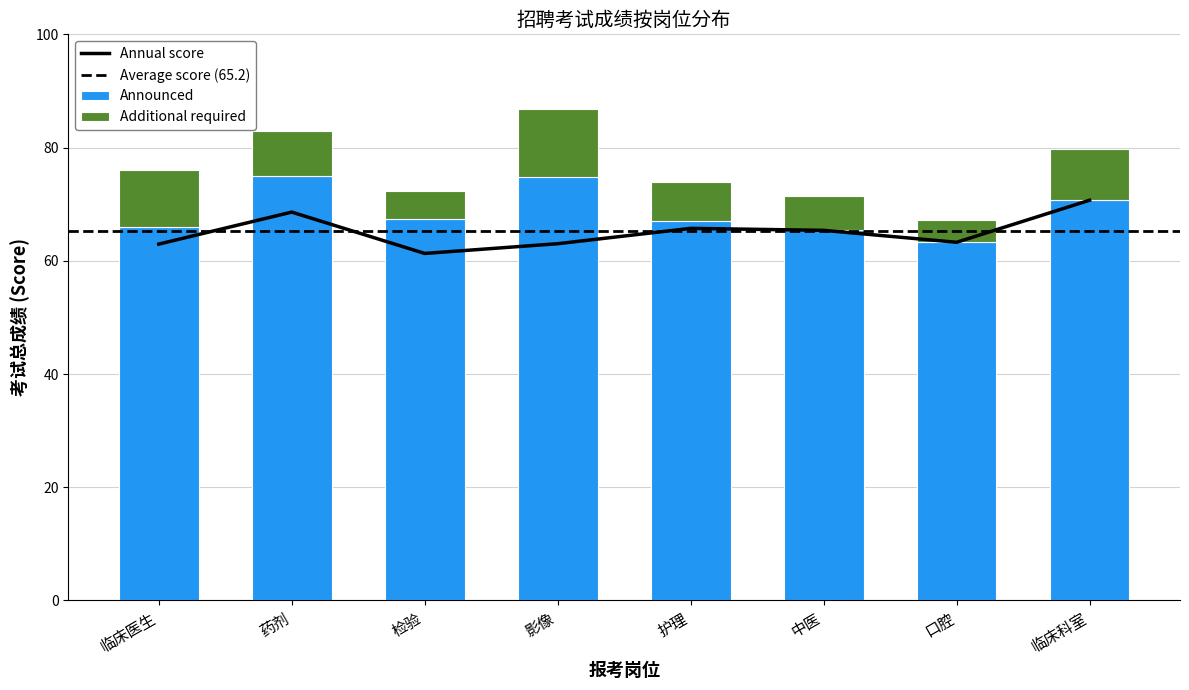

Reading left to right, what are all the values shown in this chart?

Announced: 66.0	74.9	67.4	74.8	67.0	65.4	63.3	70.7
Additional required: 10.0	8.0	5.0	12.0	7.0	6.0	4.0	9.0